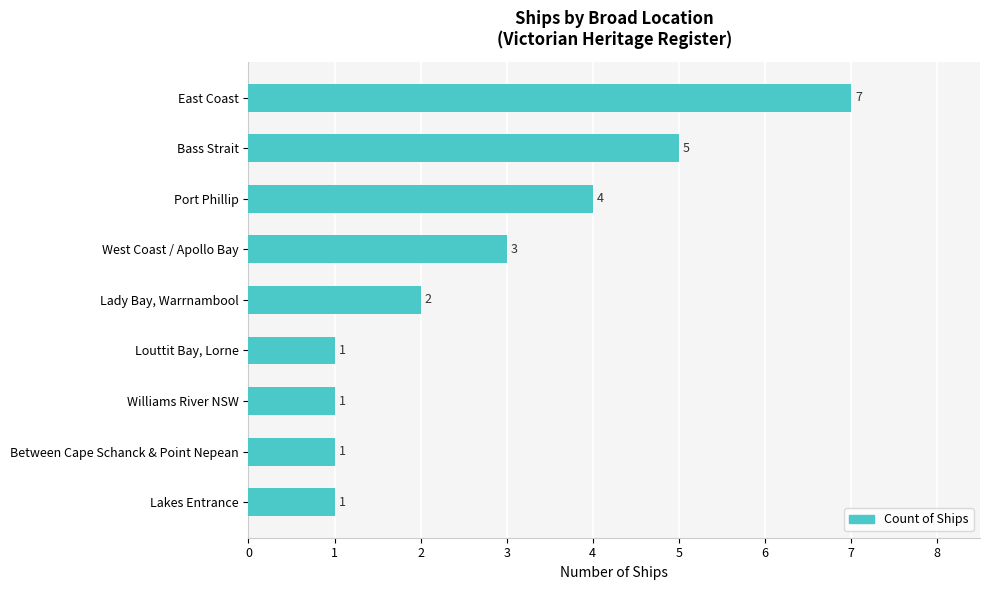

At which label is the value closest to 4?

Port Phillip